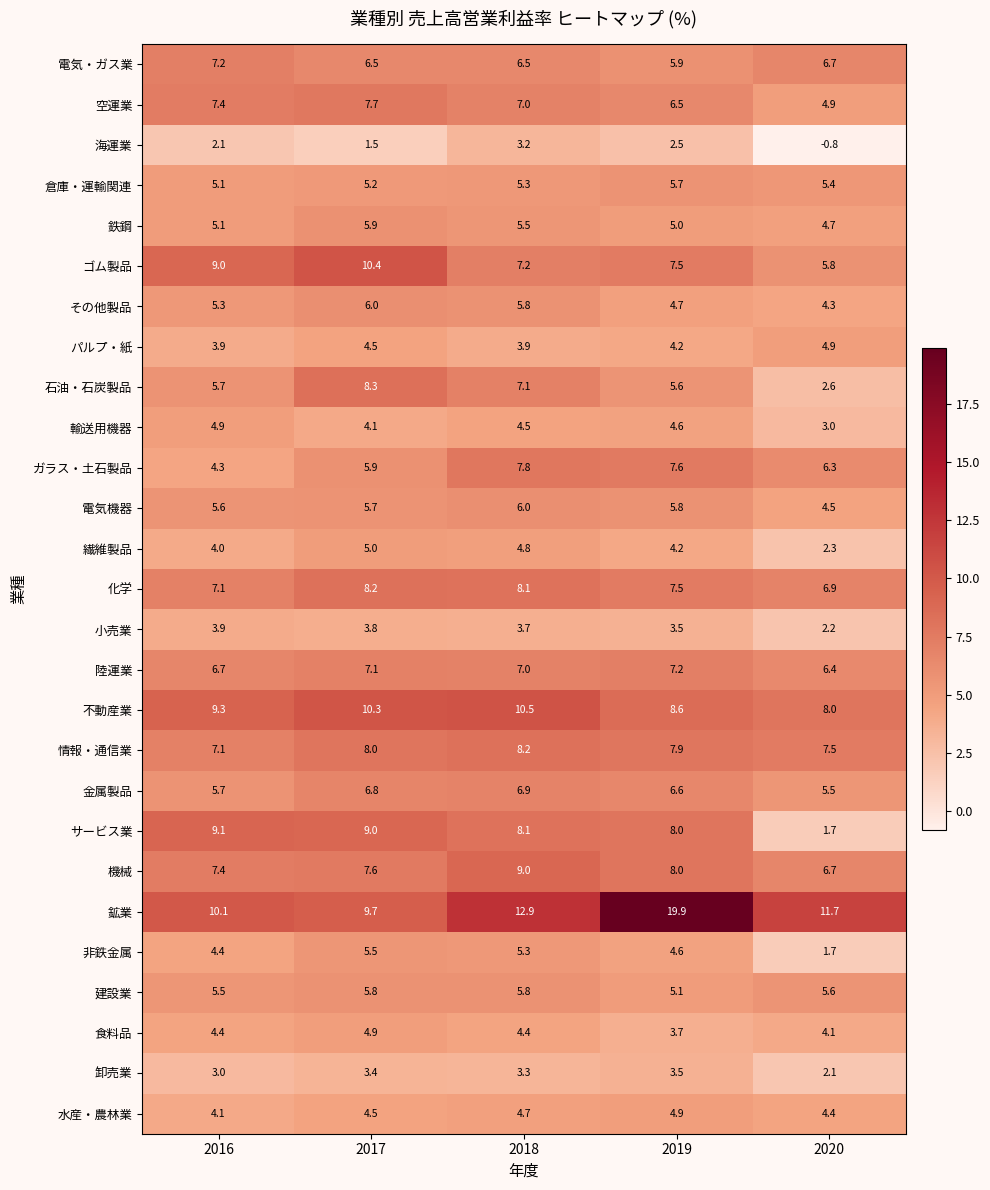

Rank the categories by 海運業 value from highest to lowest.

2018, 2019, 2016, 2017, 2020